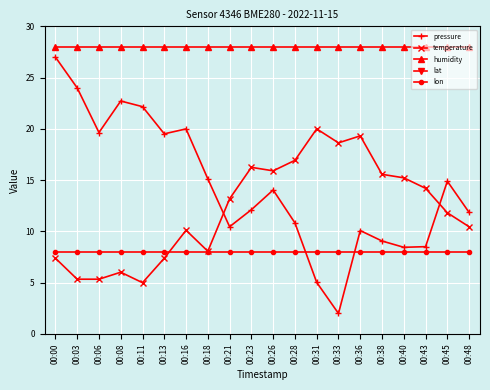

The temperature series shows 5.4 at 00:16. True or false?

False